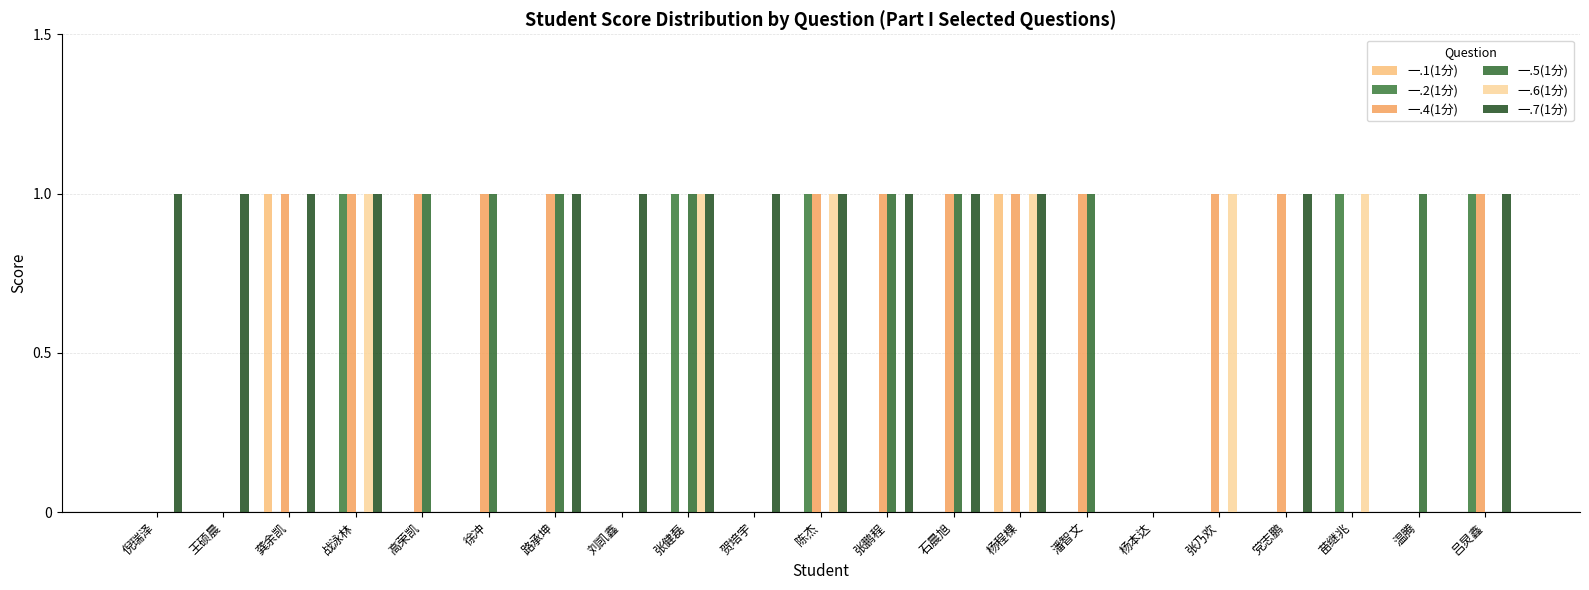

Reading right to left, transcribe all the data shown in this chart.

一.1(1分): 0	0	0	0	0	0	0	1	0	0	0	0	0	0	0	0	0	0	1	0	0
一.2(1分): 1	0	1	0	0	0	0	0	0	0	1	0	1	0	0	0	0	1	0	0	0
一.4(1分): 1	0	0	1	1	0	1	1	1	1	1	0	0	0	1	1	1	1	1	0	0
一.5(1分): 0	1	0	0	0	0	1	0	1	1	0	0	1	0	1	1	1	0	0	0	0
一.6(1分): 0	0	1	0	1	0	0	1	0	0	1	0	1	0	0	0	0	1	0	0	0
一.7(1分): 1	0	0	1	0	0	0	1	1	1	1	1	1	1	1	0	0	1	1	1	1